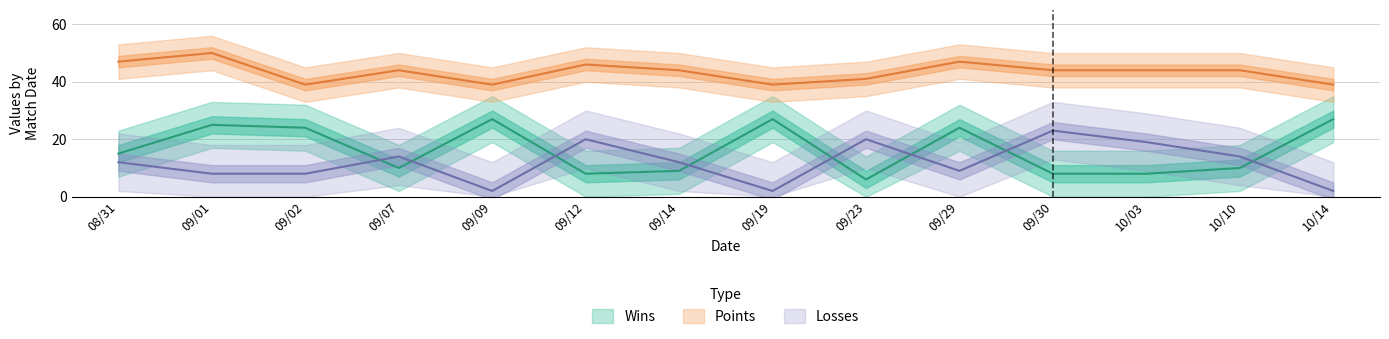

What is the spread (max minus min) of values at 10/03?

36